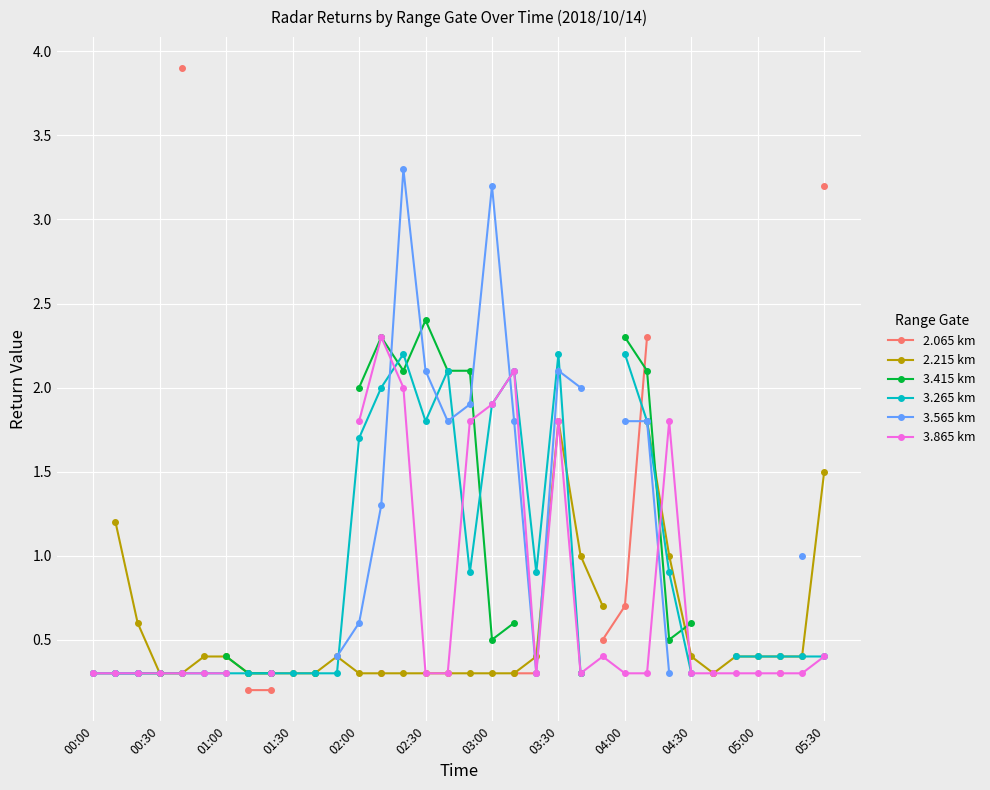

What is the smallest value displayed?

0.2